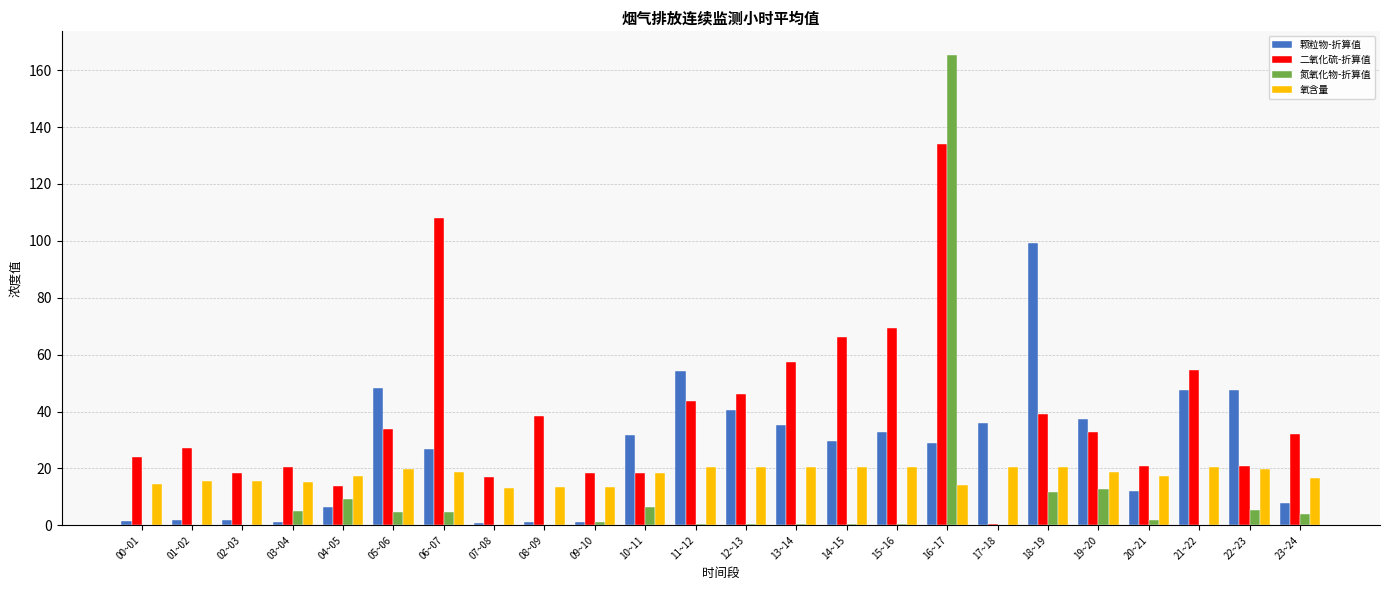

What is the greatest value displayed?

165.4